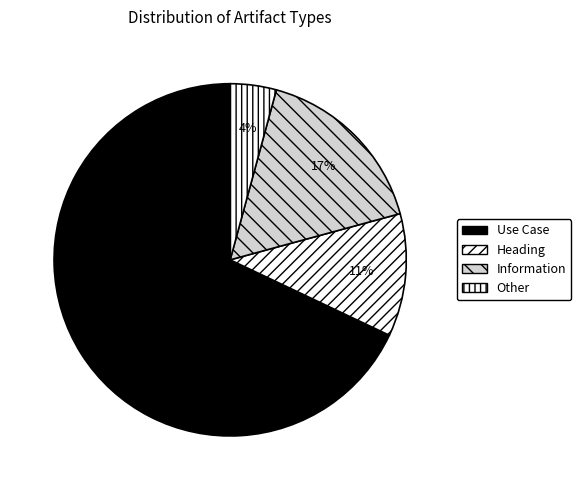

Do Information and Other together represent more than half of the pie?

No